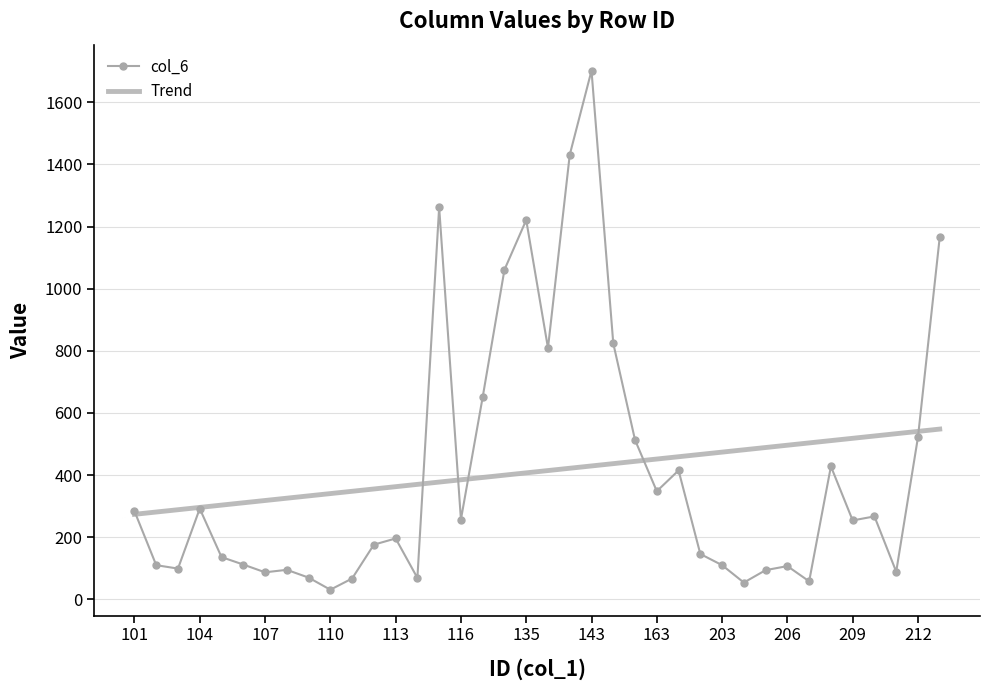

True or false: col_6 has more than 0 interior local peaks.

True